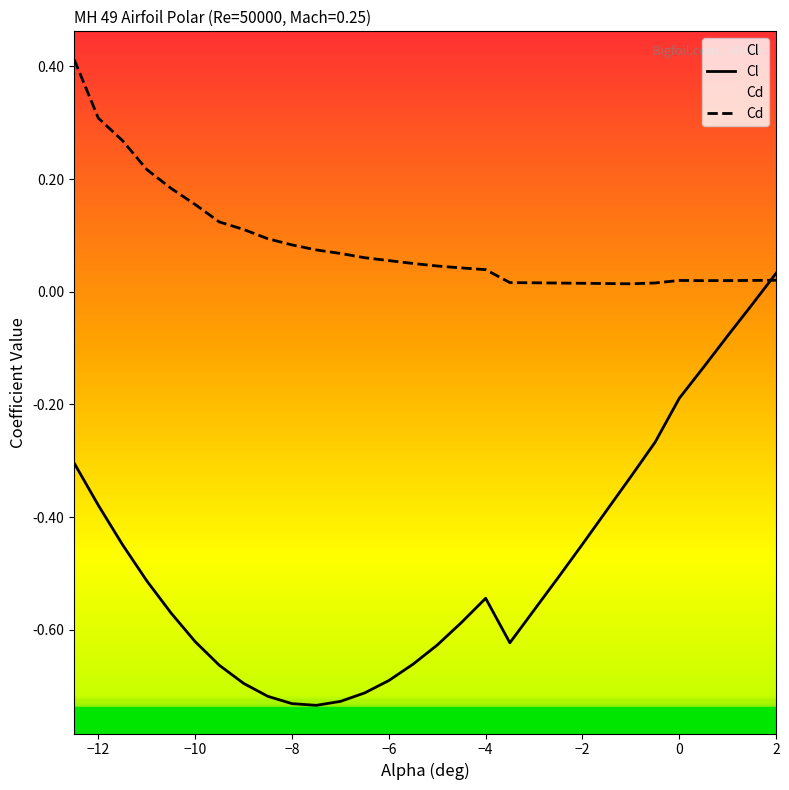

Does the chart have visible grid lines?

No